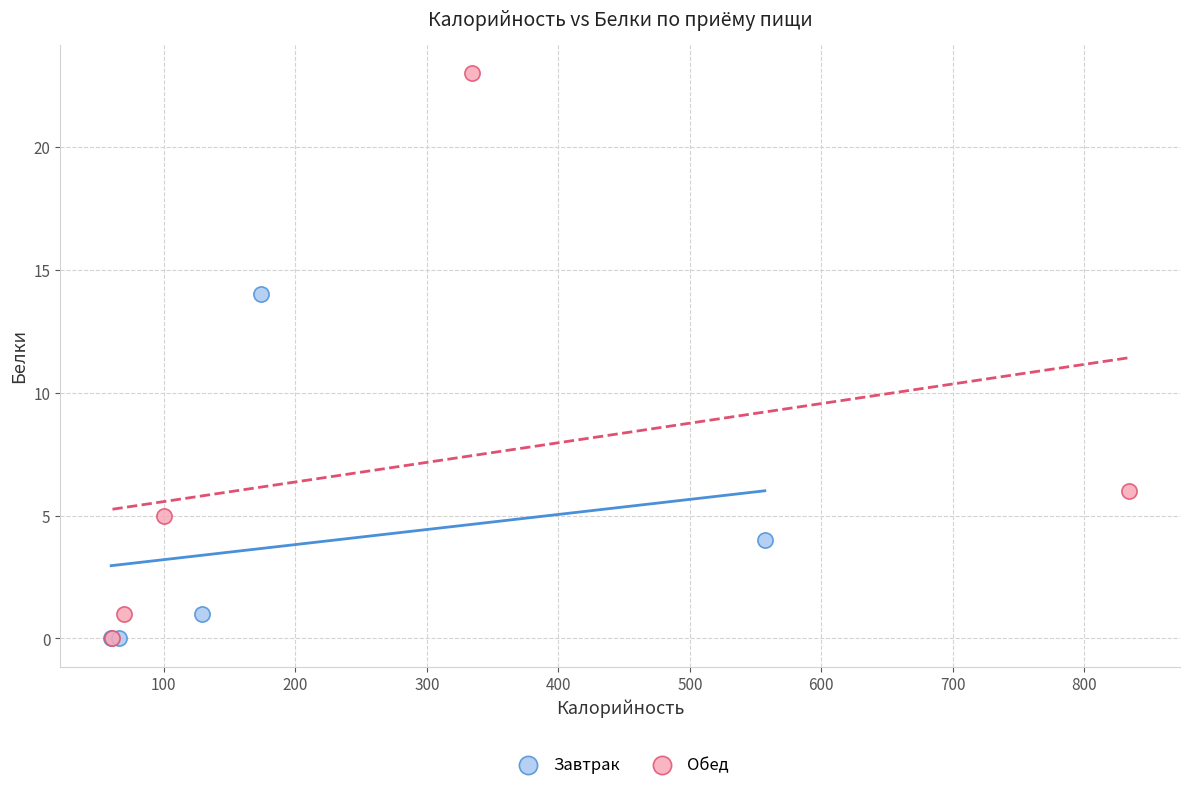

Which series has the largest Y range (max minus min)?

Обед